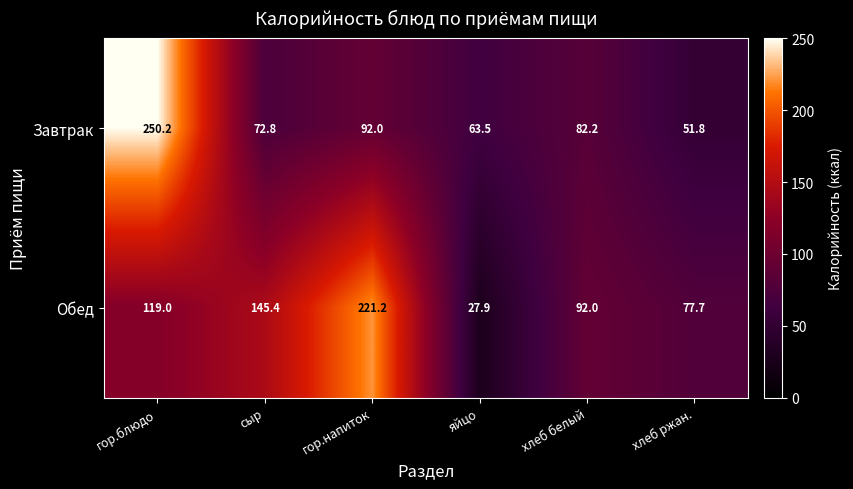

What is the sum of all Завтрак values?

612.5